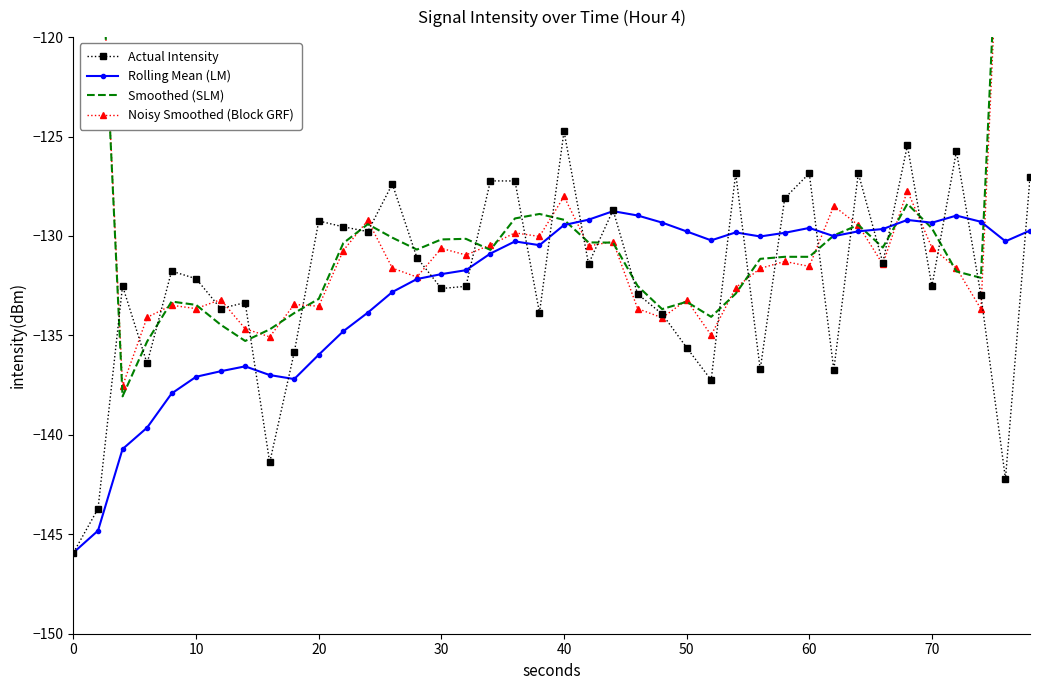

Reading left to right, transcribe all the data shown in this chart.

Actual Intensity: -145.9	-143.7	-132.5	-136.4	-131.8	-132.2	-133.6	-133.4	-141.4	-135.9	-129.2	-129.5	-129.8	-127.4	-131.1	-132.6	-132.5	-127.2	-127.2	-133.9	-124.7	-131.4	-128.7	-132.9	-133.9	-135.6	-137.2	-126.8	-136.7	-128.1	-126.9	-136.7	-126.8	-131.3	-125.4	-132.5	-125.7	-133.0	-142.2	-127.1
Rolling Mean (LM): -145.9	-144.8	-140.7	-139.6	-137.9	-137.1	-136.8	-136.6	-137.0	-137.2	-136.0	-134.8	-133.9	-132.8	-132.2	-131.9	-131.7	-130.9	-130.3	-130.5	-129.4	-129.2	-128.8	-129.0	-129.3	-129.8	-130.2	-129.8	-130.0	-129.8	-129.6	-130.0	-129.8	-129.7	-129.2	-129.3	-129.0	-129.3	-130.3	-129.7
Smoothed (SLM): -84.4	-111.7	-138.1	-135.3	-133.3	-133.5	-134.5	-135.3	-134.7	-133.9	-133.2	-130.4	-129.4	-130.1	-130.7	-130.2	-130.1	-130.7	-129.1	-128.9	-129.2	-130.3	-130.3	-132.5	-133.7	-133.3	-134.1	-132.9	-131.1	-131.0	-131.0	-130.0	-129.4	-130.6	-128.4	-129.6	-131.8	-132.1	-105.6	-80.5
Noisy Smoothed (Block GRF): -84.0	-111.8	-137.5	-134.1	-133.5	-133.7	-133.2	-134.7	-135.1	-133.4	-133.5	-130.7	-129.2	-131.6	-132.1	-130.6	-131.0	-130.4	-129.8	-130.0	-128.0	-130.5	-130.3	-133.7	-134.1	-133.2	-135.0	-132.6	-131.6	-131.3	-131.5	-128.5	-129.5	-131.4	-127.7	-130.6	-131.6	-133.7	-106.7	-80.3